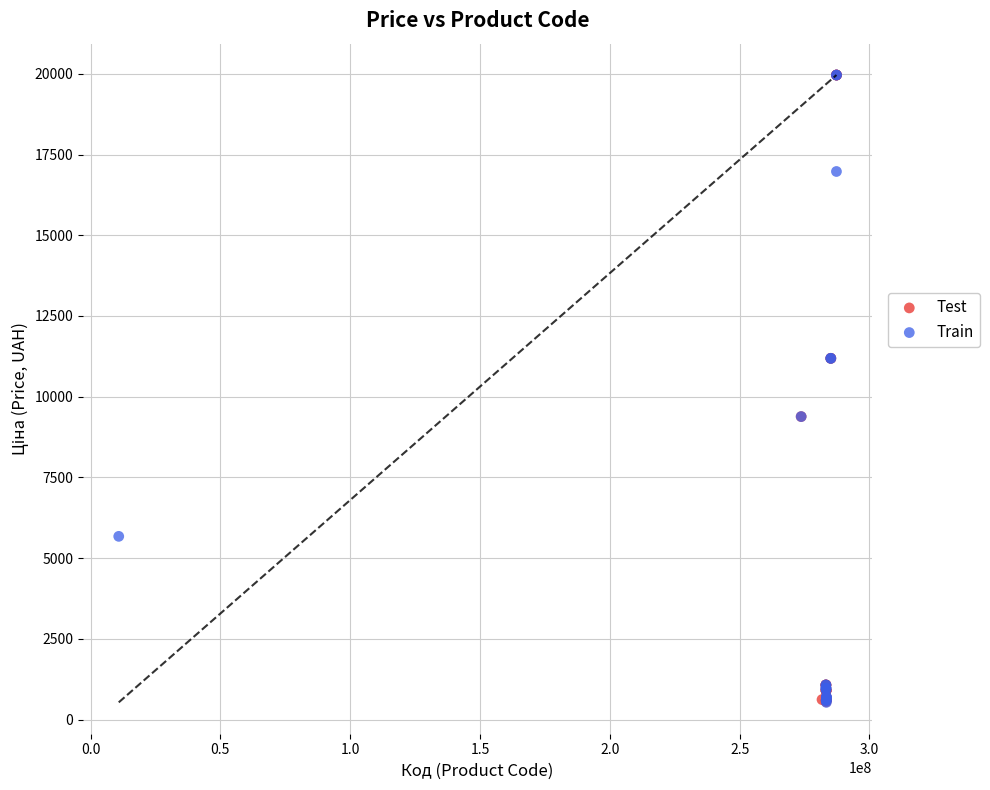

What are all the series names shown in the legend?

Test, Train